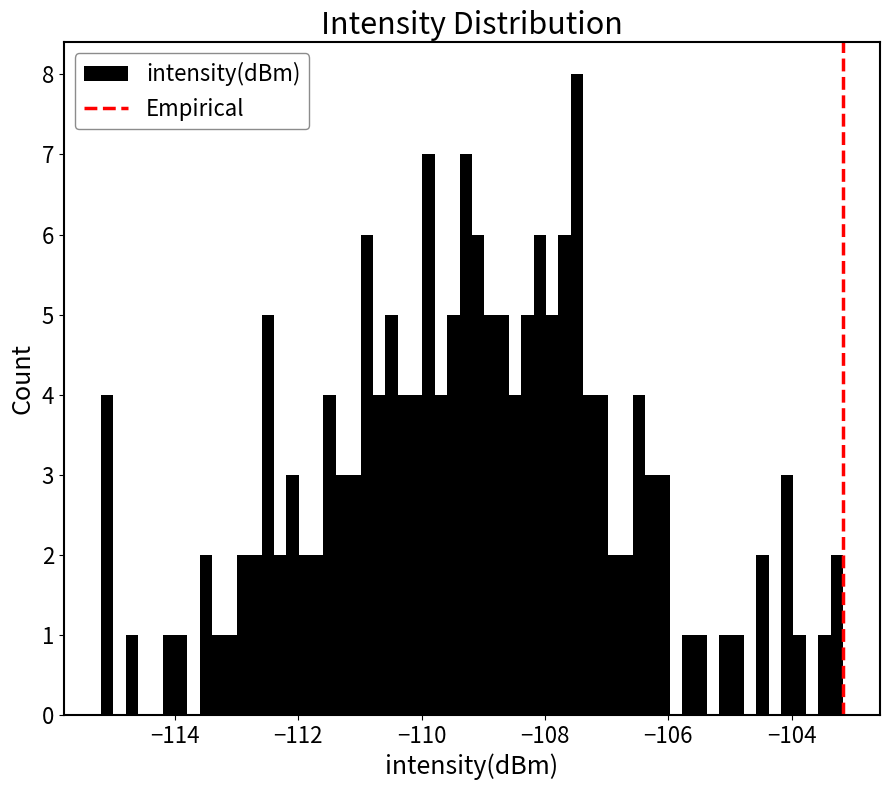

Read against the x-axis, roughly where is the centre of the tallest bar?

-107.4